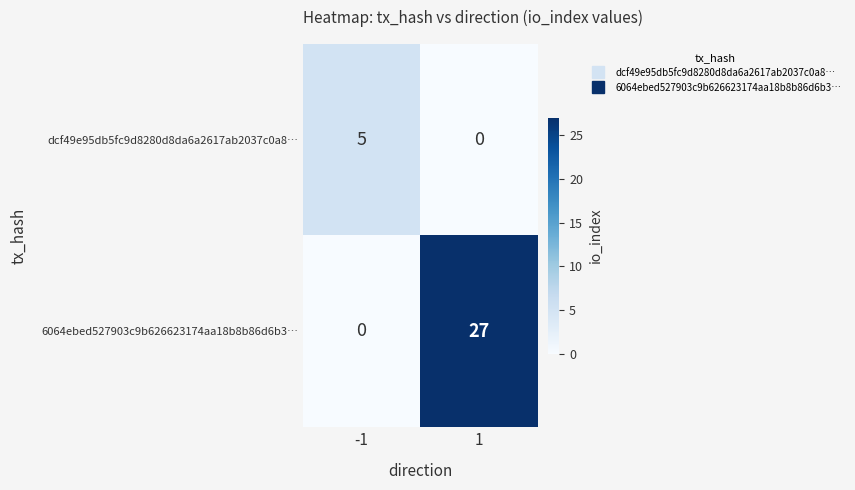

What is the approximate value of 6064ebed527903c9b626623174aa18b8b86d6b3… at 1, to the nearest 5?

25